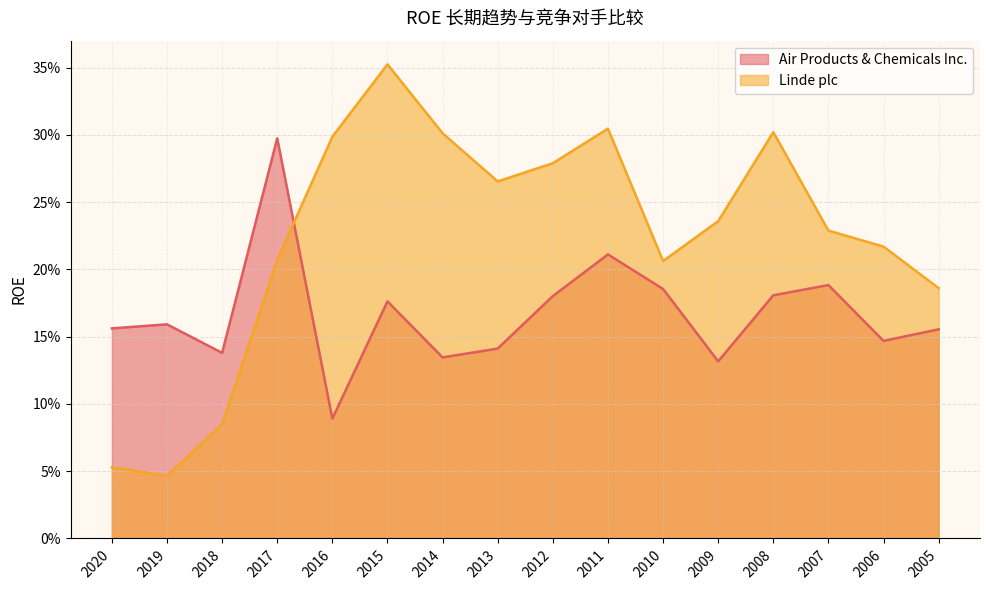

Reading right to left, extract all data points from this chart.

Air Products & Chemicals Inc.: 2005=0.2	2006=0.1	2007=0.2	2008=0.2	2009=0.1	2010=0.2	2011=0.2	2012=0.2	2013=0.1	2014=0.1	2015=0.2	2016=0.1	2017=0.3	2018=0.1	2019=0.2	2020=0.2
Linde plc: 2005=0.2	2006=0.2	2007=0.2	2008=0.3	2009=0.2	2010=0.2	2011=0.3	2012=0.3	2013=0.3	2014=0.3	2015=0.4	2016=0.3	2017=0.2	2018=0.1	2019=0.0	2020=0.1